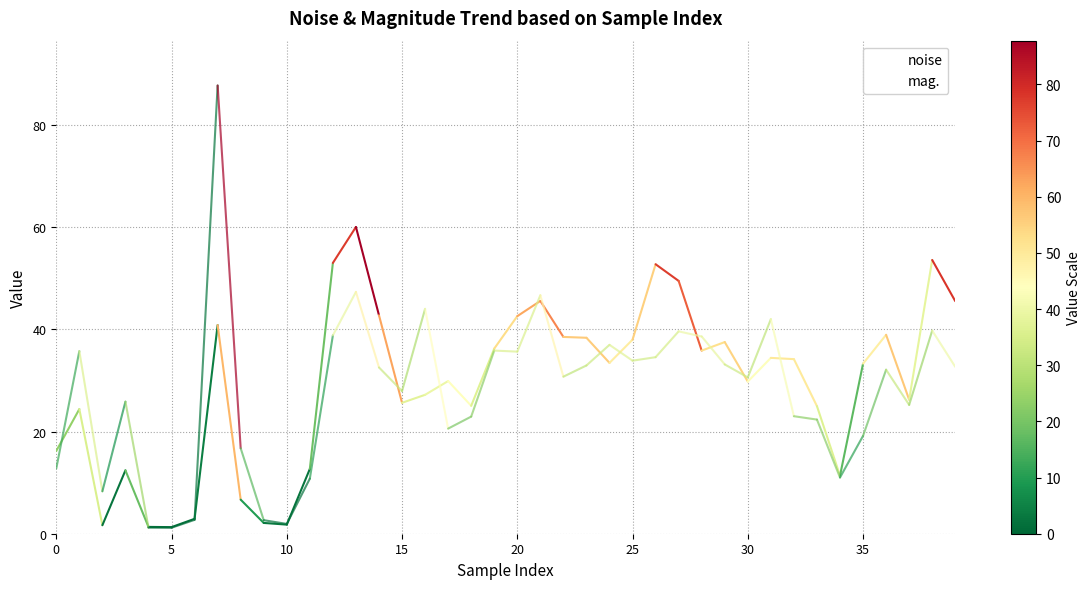

How many times do mag. and noise cross each other?

14